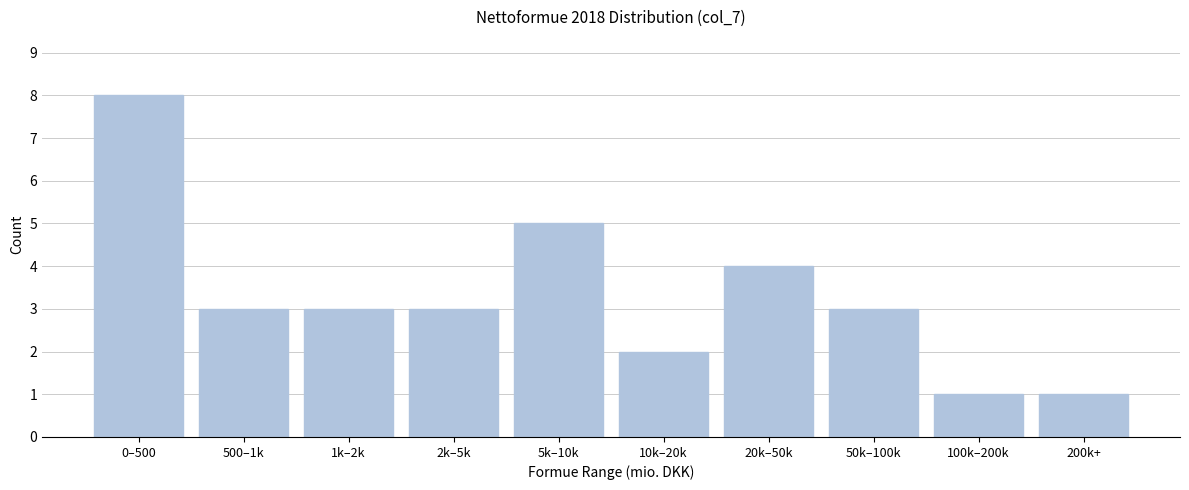

Reading left to right, transcribe all the data shown in this chart.

0–500=8	500–1k=3	1k–2k=3	2k–5k=3	5k–10k=5	10k–20k=2	20k–50k=4	50k–100k=3	100k–200k=1	200k+=1